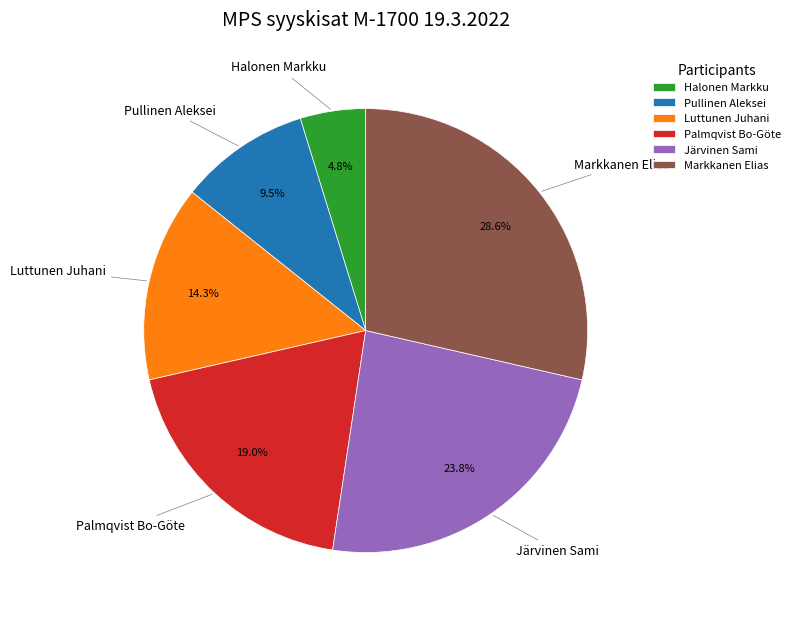

Does Palmqvist Bo-Göte account for over 50% of the chart?

No